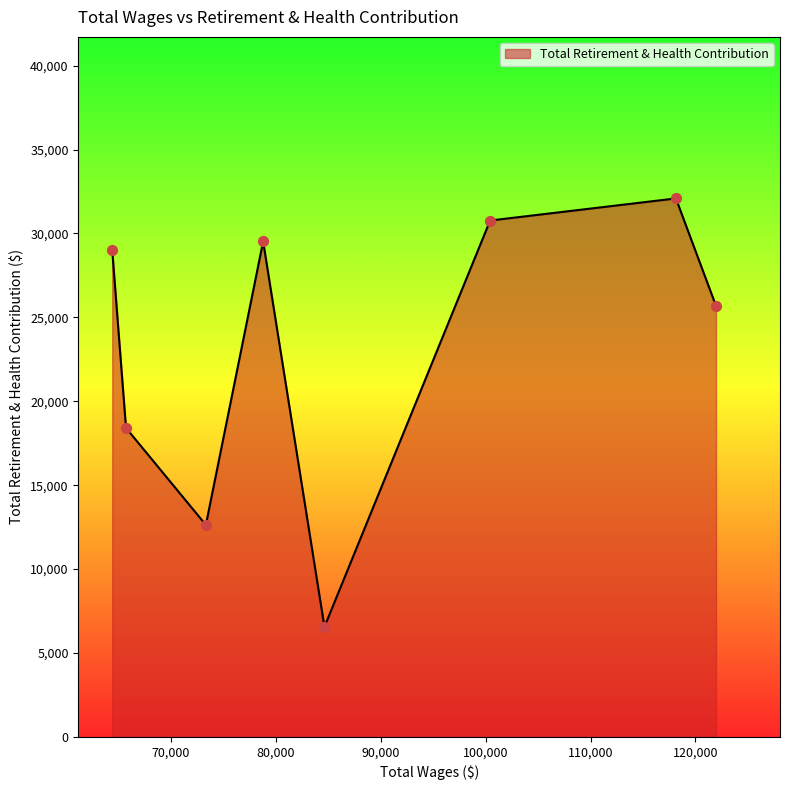

What is the difference between the maximum and minimum values?

25533